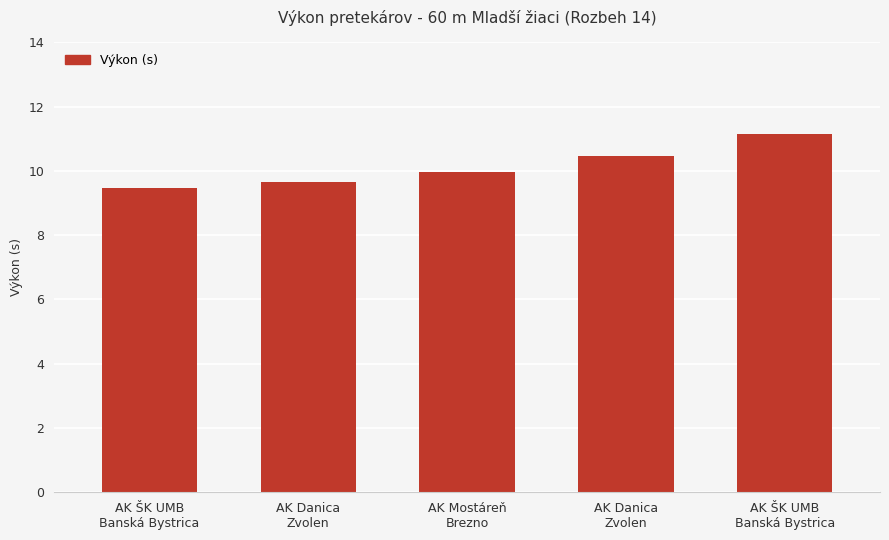

How many categories are shown in the chart?

5